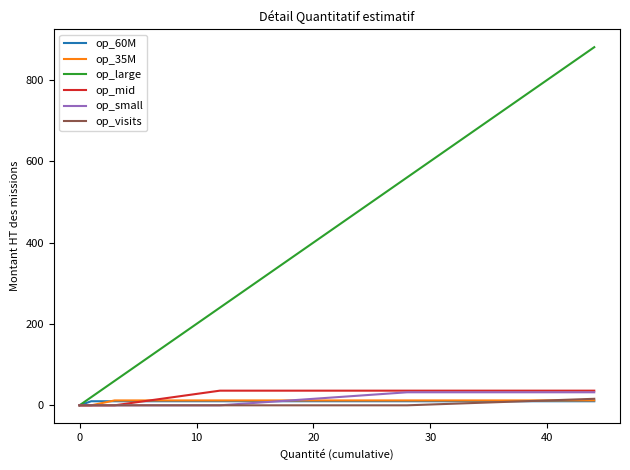

Which series has the widest spread of values?

op_large